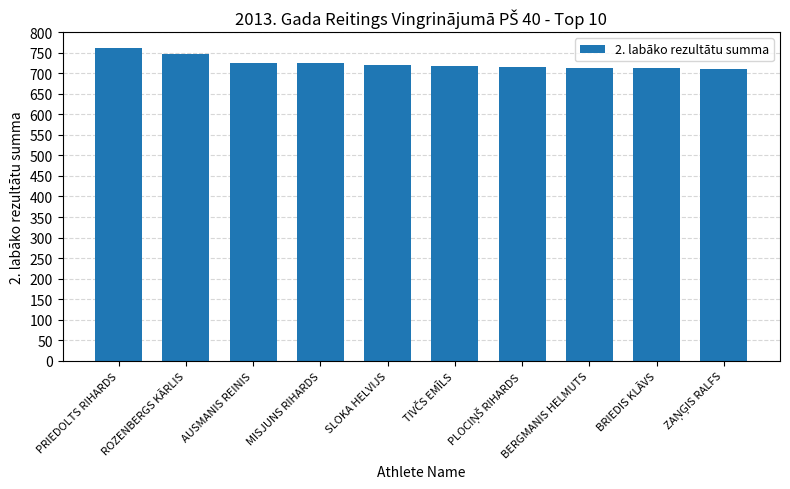

Are the bars horizontal?

No